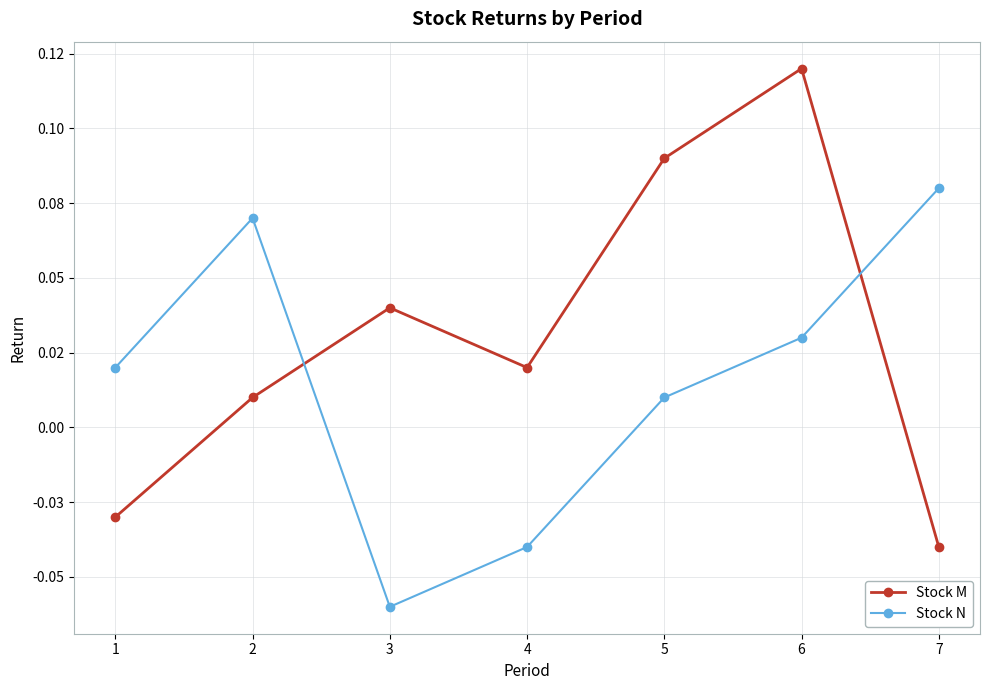

Between 2 and 6, which series saw the biggest shift?

Stock M